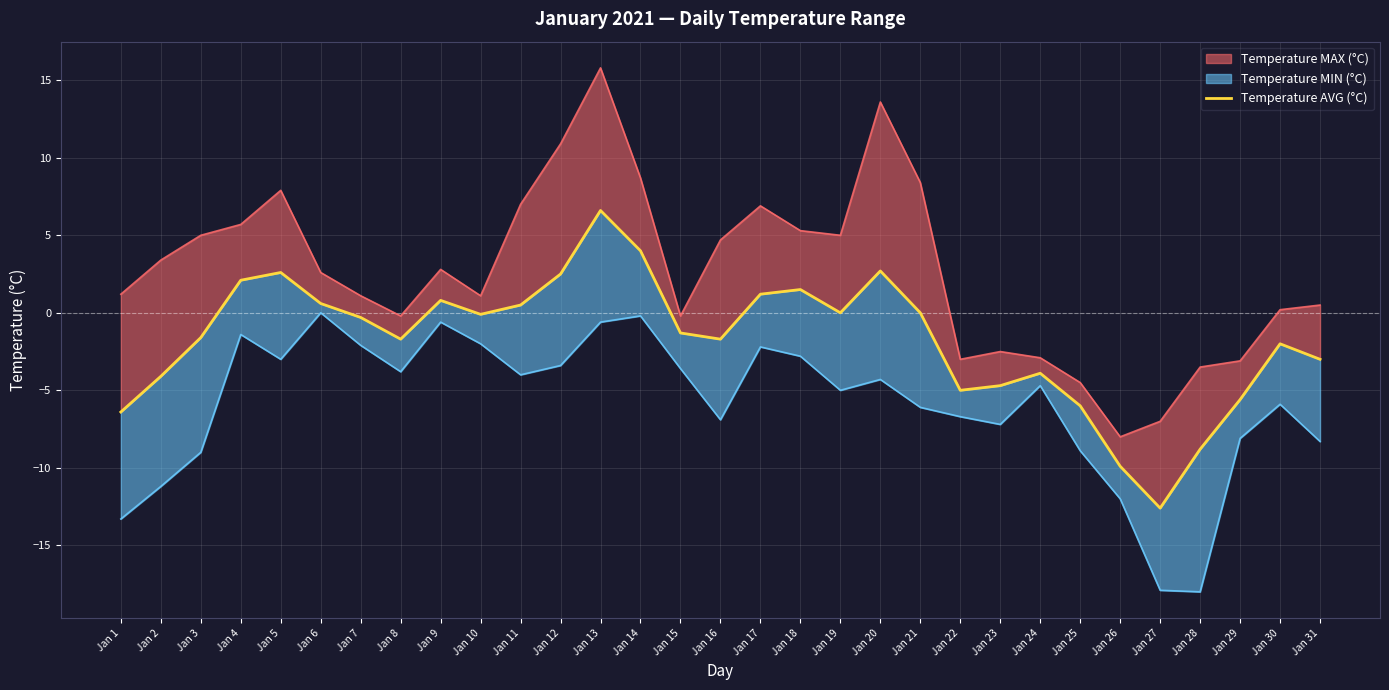

What is the sum of all values?

-53.6